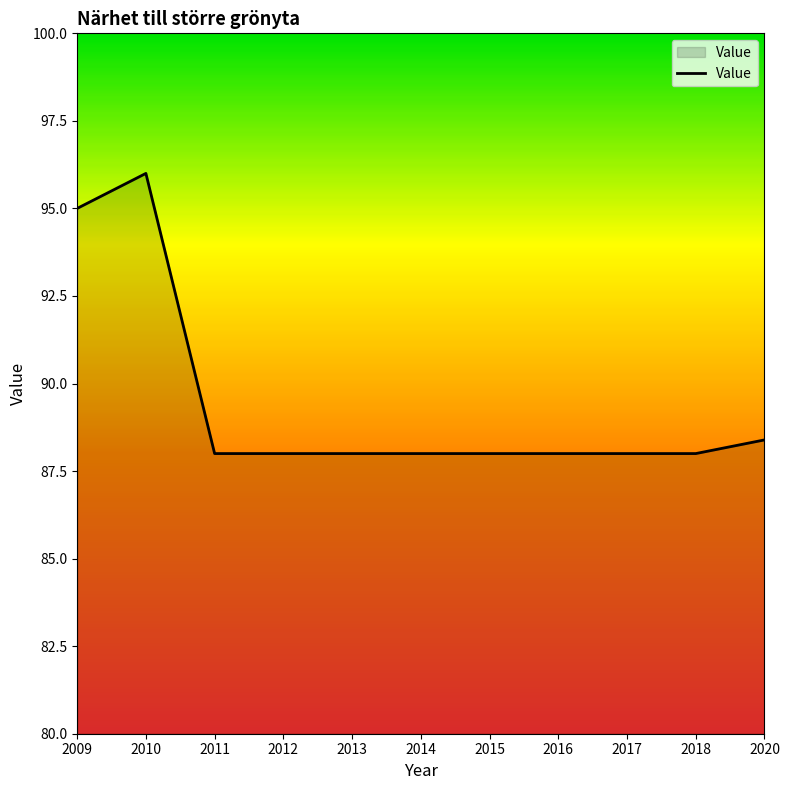

The value at 2013 is 88.0. True or false?

True